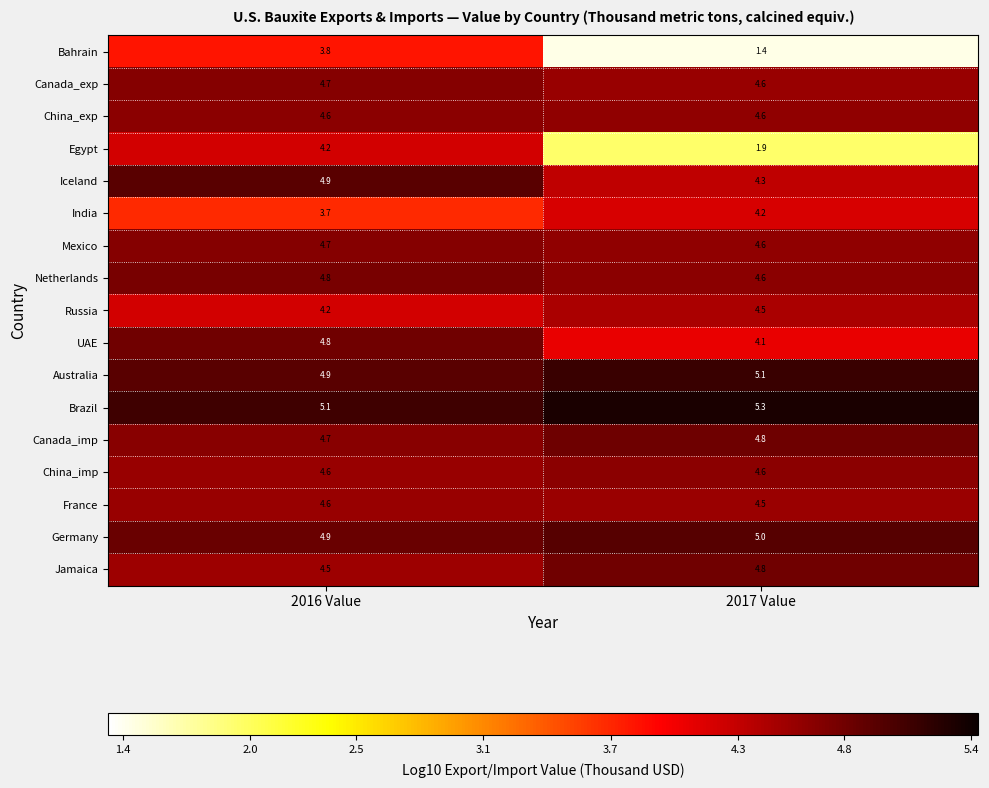

Which series has the largest range (max minus min)?

Bahrain